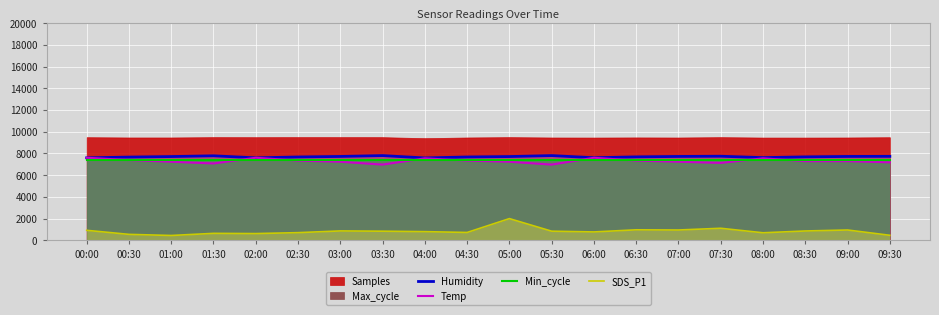

Is it true that SDS_P1 equals 865.9 at 03:00?

True